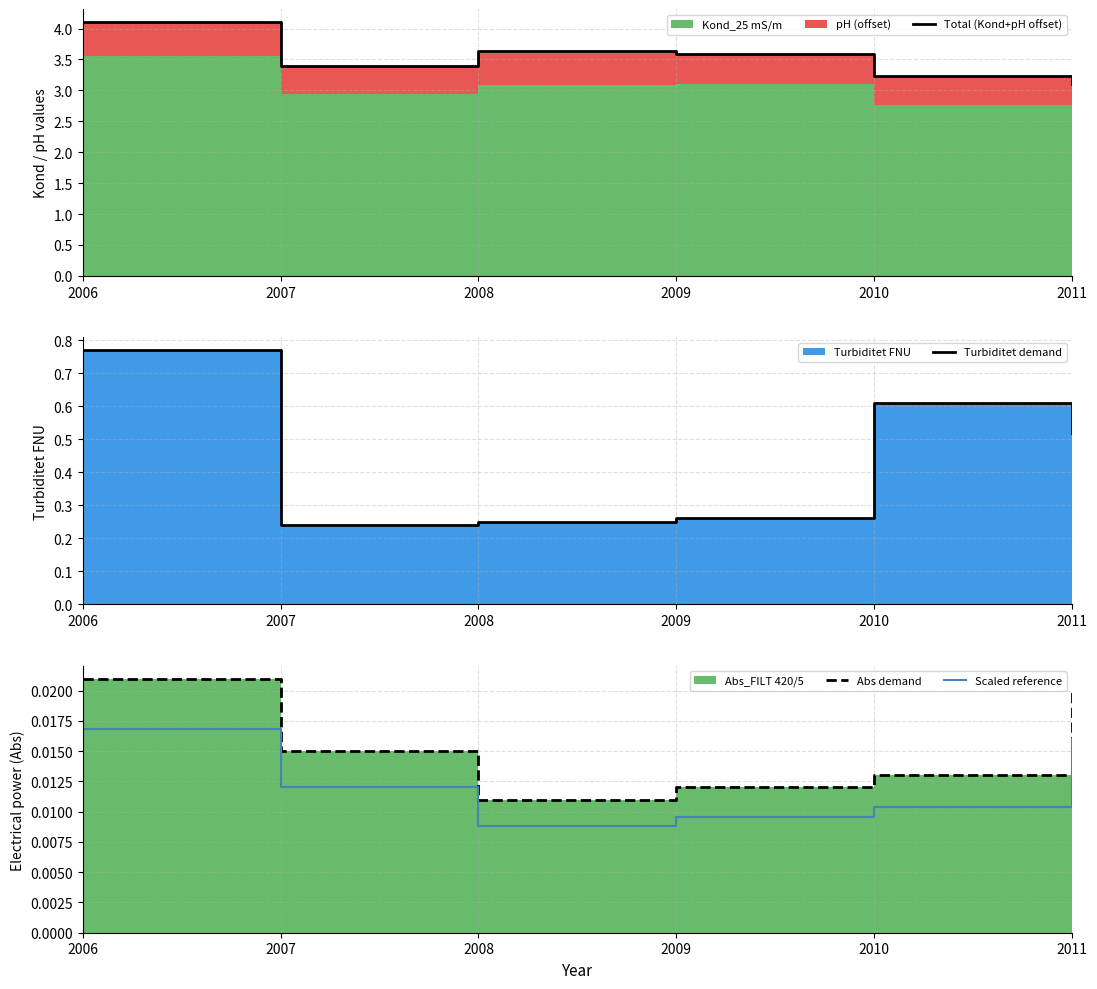

Reading left to right, list all the values displayed in this chart.

Total (Kond+pH offset): 4.1	3.4	3.6	3.6	3.2	3.1
Turbiditet demand: 0.8	0.2	0.2	0.3	0.6	0.5
Abs demand: 0.0	0.0	0.0	0.0	0.0	0.0
Scaled reference: 0.0	0.0	0.0	0.0	0.0	0.0